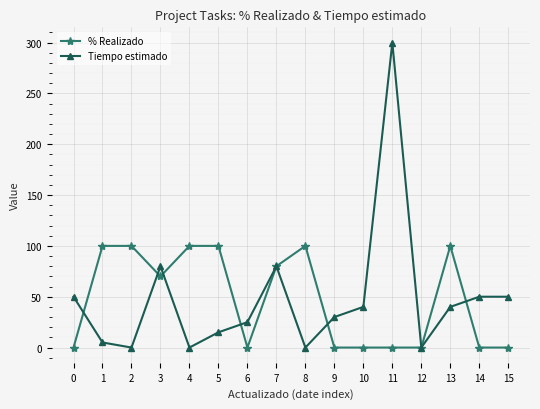

Which series has the widest spread of values?

Tiempo estimado